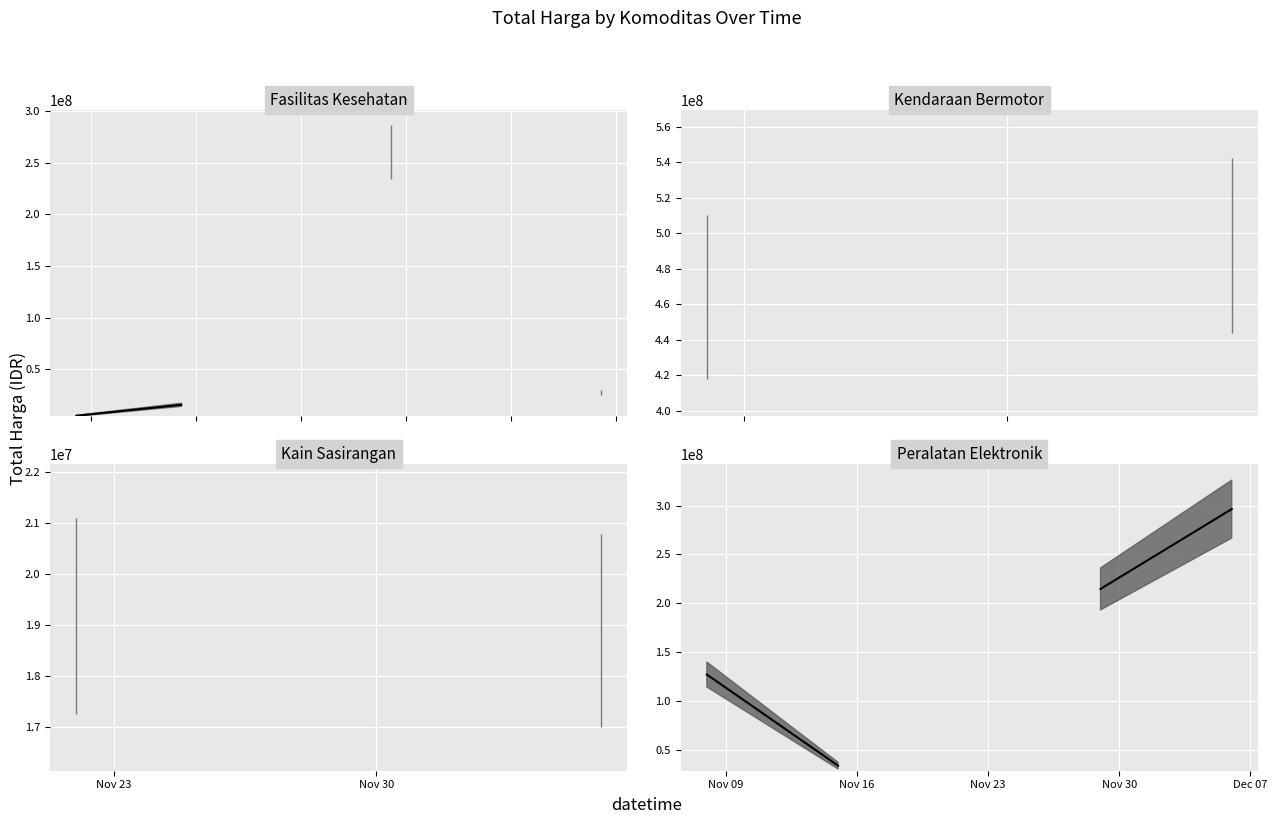

What is the smallest value displayed?

4900600.0